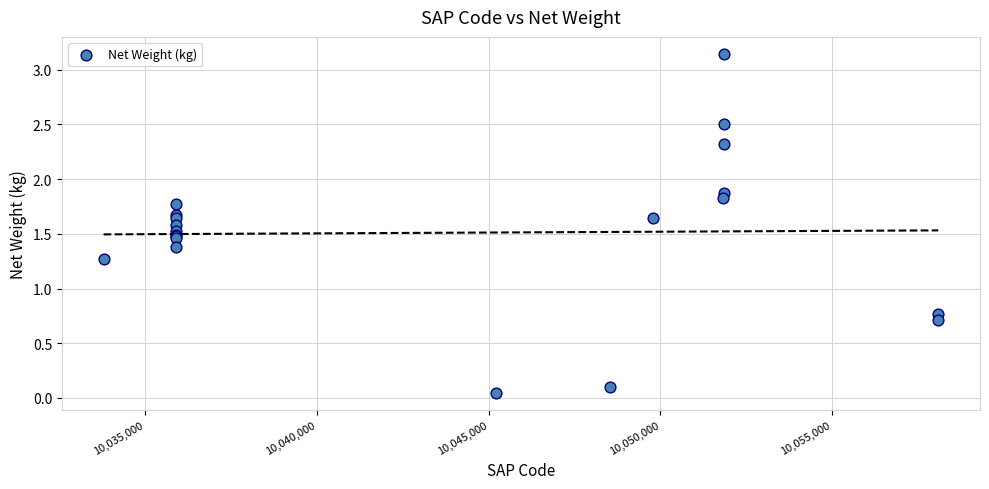

What Y value in the scatter plot is closest to 1?

0.8